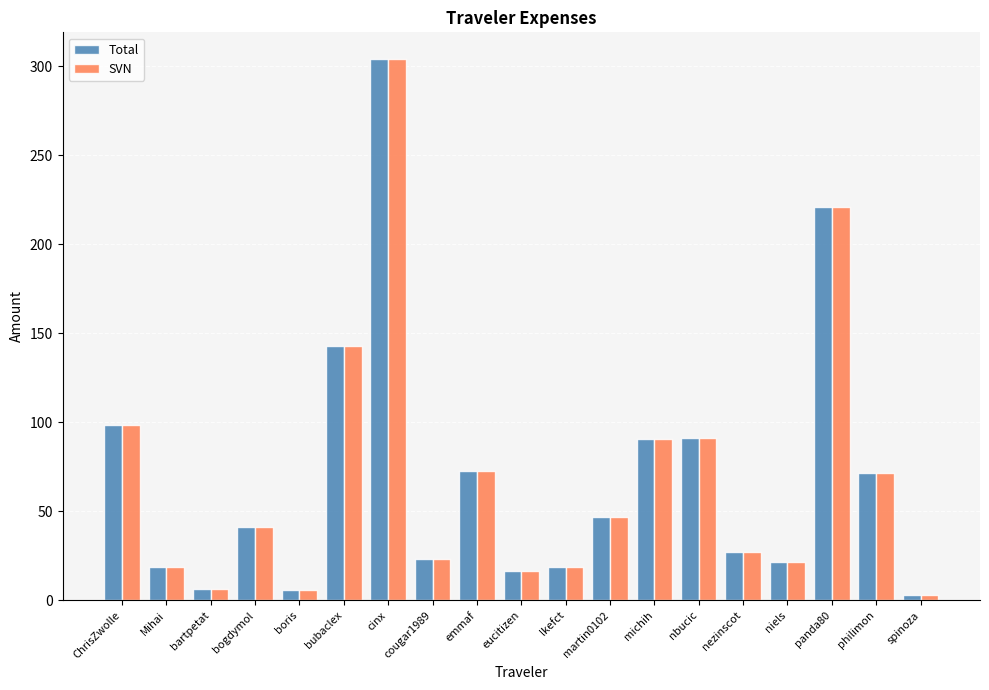

At which category is the sum across all series the highest?

cinx